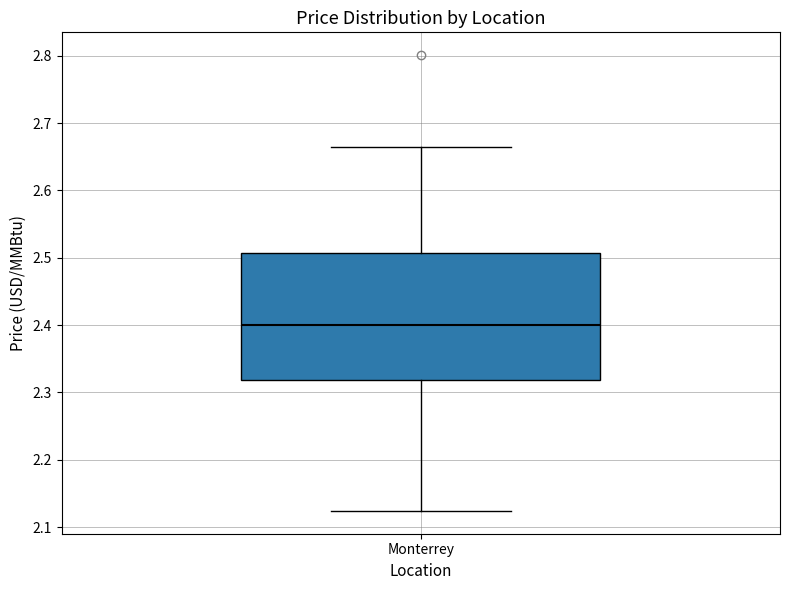

Where does the lower whisker of the box for Monterrey end on the y-axis? The values are not printed on the chart, so give them approximately, as read against the axis.

2.12